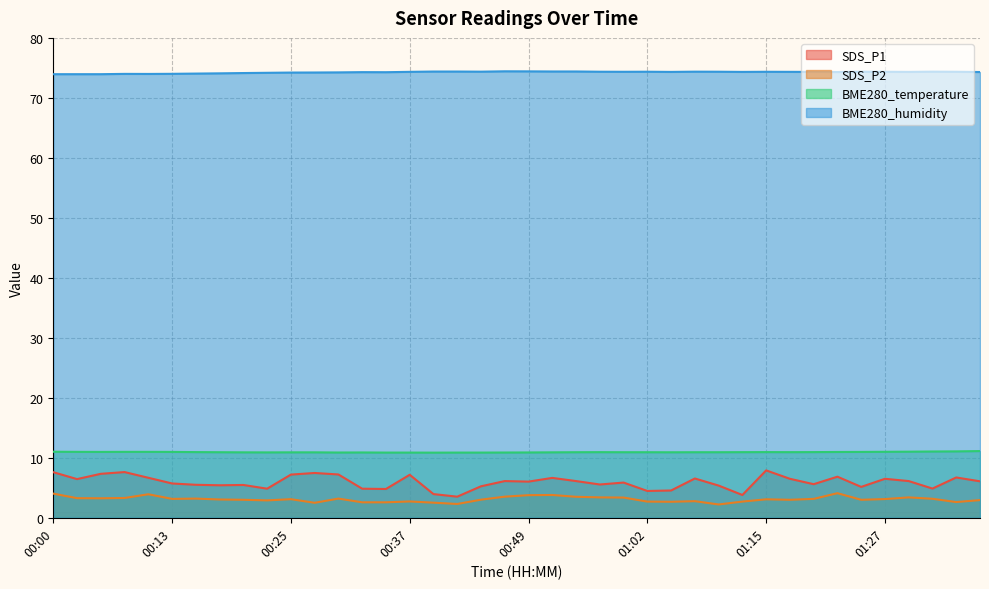

Reading left to right, transcribe all the data shown in this chart.

SDS_P1: 7.6	6.5	7.3	7.6	6.7	5.7	5.5	5.4	5.5	4.8	7.2	7.5	7.2	4.8	4.8	7.2	4.0	3.5	5.2	6.1	6.0	6.7	6.1	5.5	5.9	4.5	4.5	6.5	5.4	3.8	7.9	6.5	5.6	6.8	5.2	6.5	6.1	4.9	6.7	6.1
SDS_P2: 4.0	3.3	3.2	3.3	3.9	3.1	3.2	3.0	3.0	2.9	3.1	2.5	3.2	2.6	2.6	2.7	2.5	2.3	3.0	3.5	3.8	3.8	3.5	3.4	3.4	2.7	2.7	2.8	2.2	2.7	3.1	3.0	3.1	4.1	3.0	3.1	3.4	3.2	2.6	3.0
BME280_temperature: 11.0	11.0	11.0	11.0	11.0	11.0	10.9	10.9	10.9	10.9	10.9	10.9	10.9	10.9	10.9	10.9	10.9	10.9	10.9	10.9	10.9	10.9	10.9	10.9	10.9	10.9	10.9	10.9	10.9	10.9	10.9	10.9	10.9	11.0	11.0	11.0	11.0	11.1	11.1	11.1
BME280_humidity: 74.0	74.0	74.0	74.0	74.0	74.0	74.0	74.1	74.1	74.2	74.2	74.2	74.2	74.3	74.3	74.3	74.4	74.4	74.4	74.4	74.4	74.4	74.4	74.4	74.3	74.4	74.3	74.4	74.4	74.3	74.3	74.3	74.3	74.3	74.4	74.3	74.3	74.4	74.3	74.3